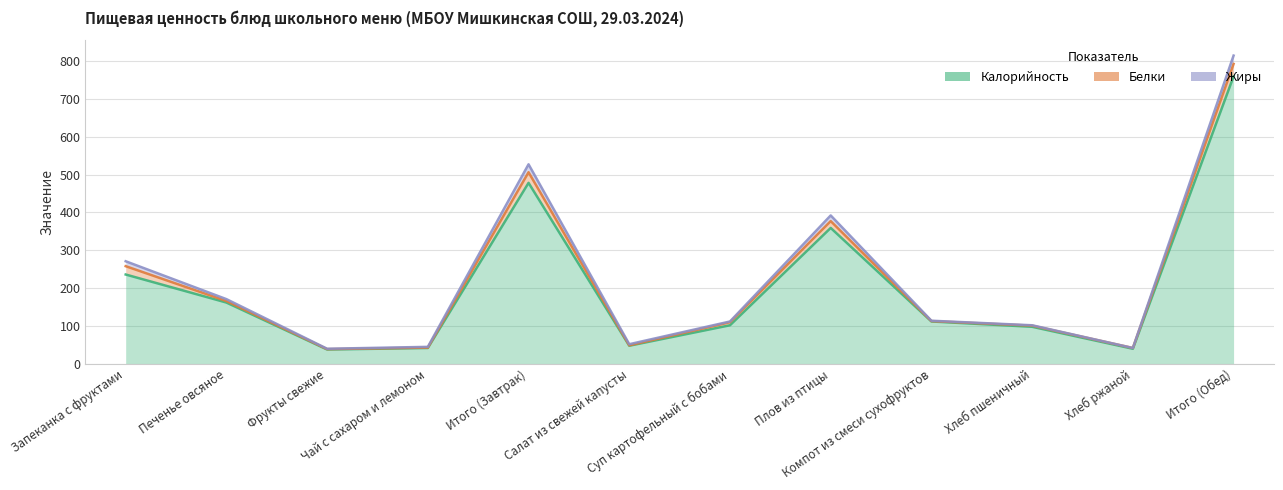

Rank the series at Фрукты свежие from lowest to highest value.

Белки, Жиры, Калорийность